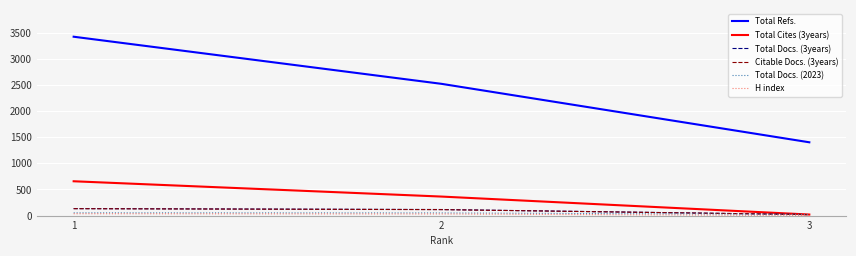

At how many categories does at least one series exceed 509?

3